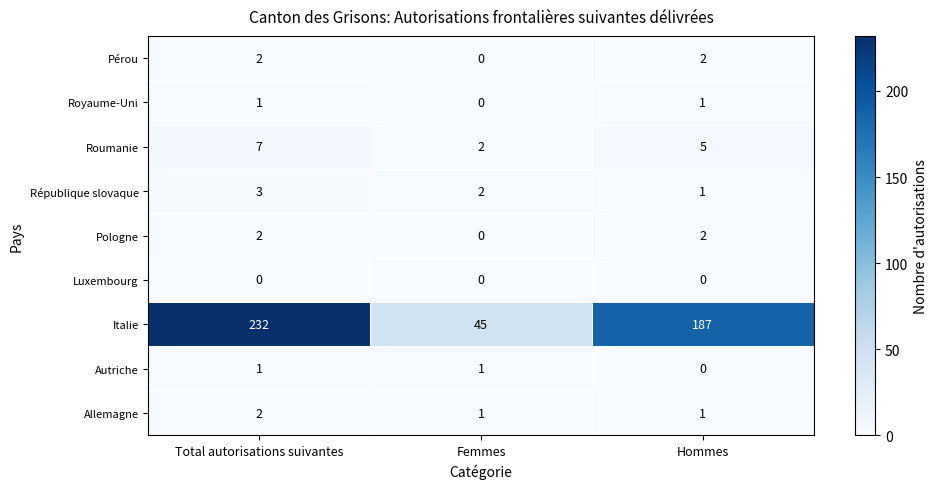

Is it true that Pologne equals 0 at Femmes?

True